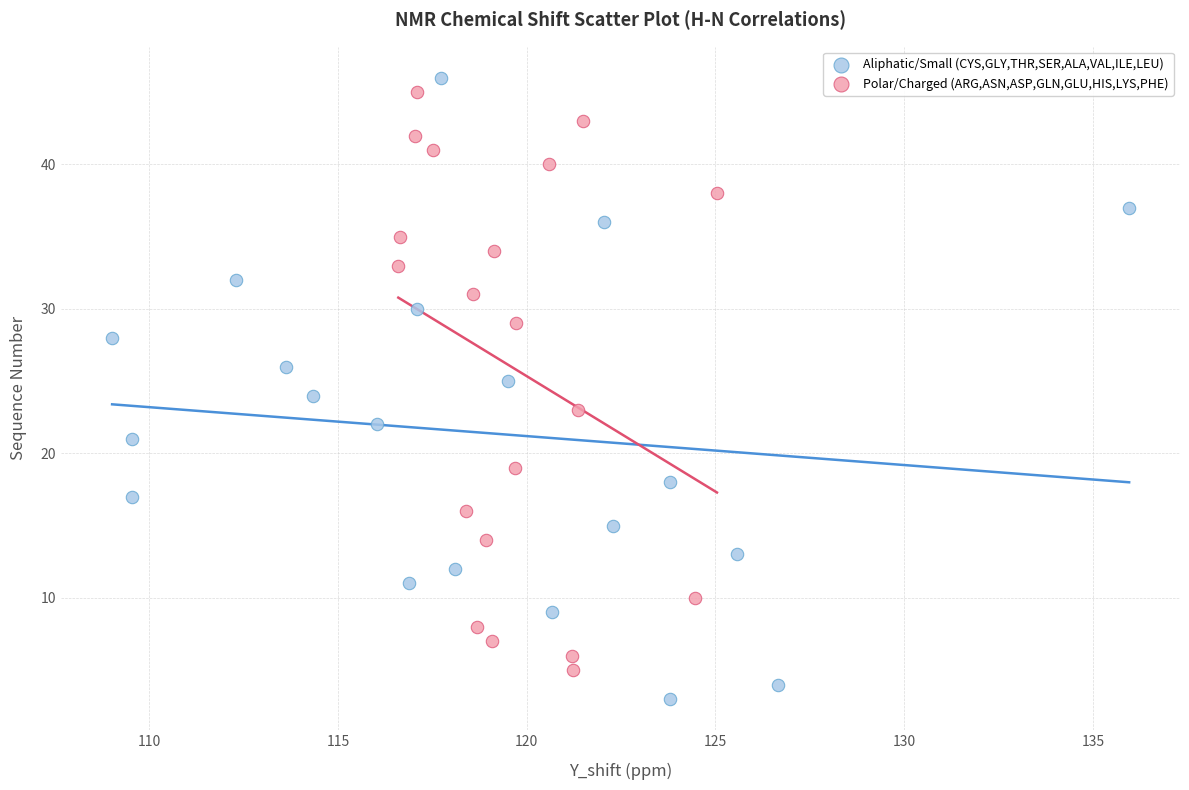

Which series contains the lowest Y value?

Aliphatic/Small (CYS,GLY,THR,SER,ALA,VAL,ILE,LEU)